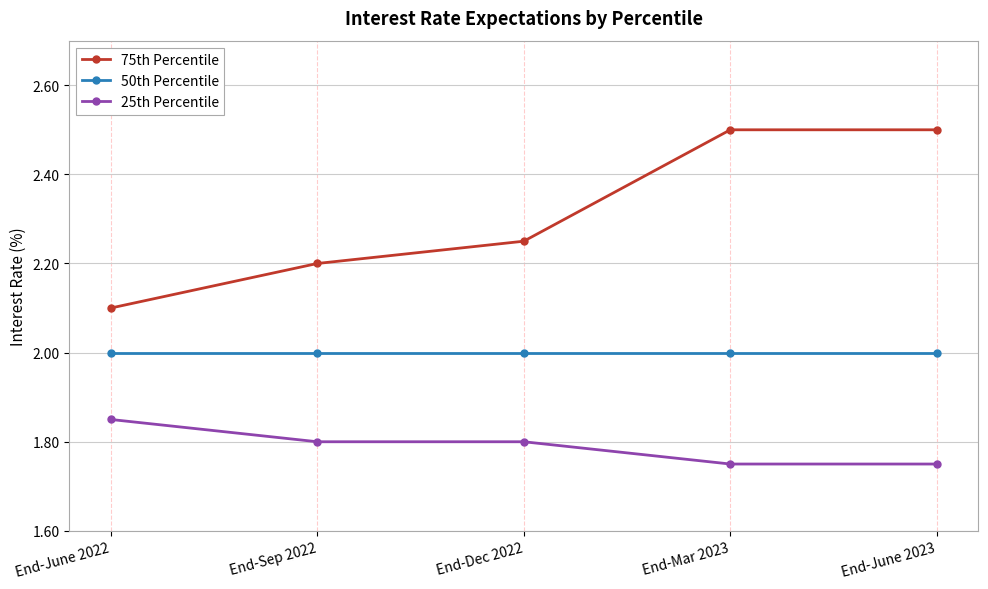

What is the highest value of the 75th Percentile series?

2.5